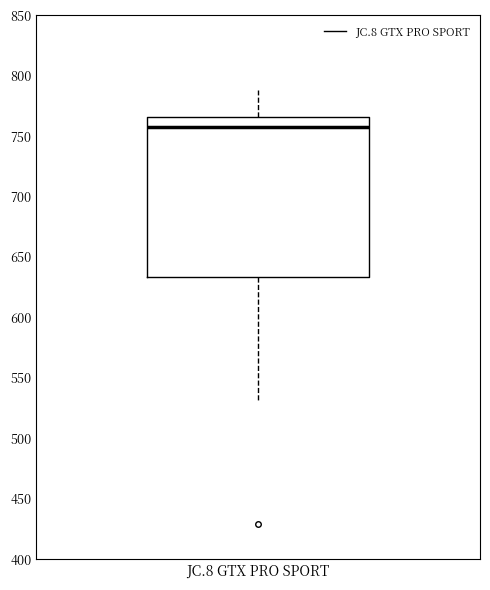

Where is the lower edge of the box for JC.8 GTX PRO SPORT on the y-axis? The values are not printed on the chart, so give them approximately, as read against the axis.

635